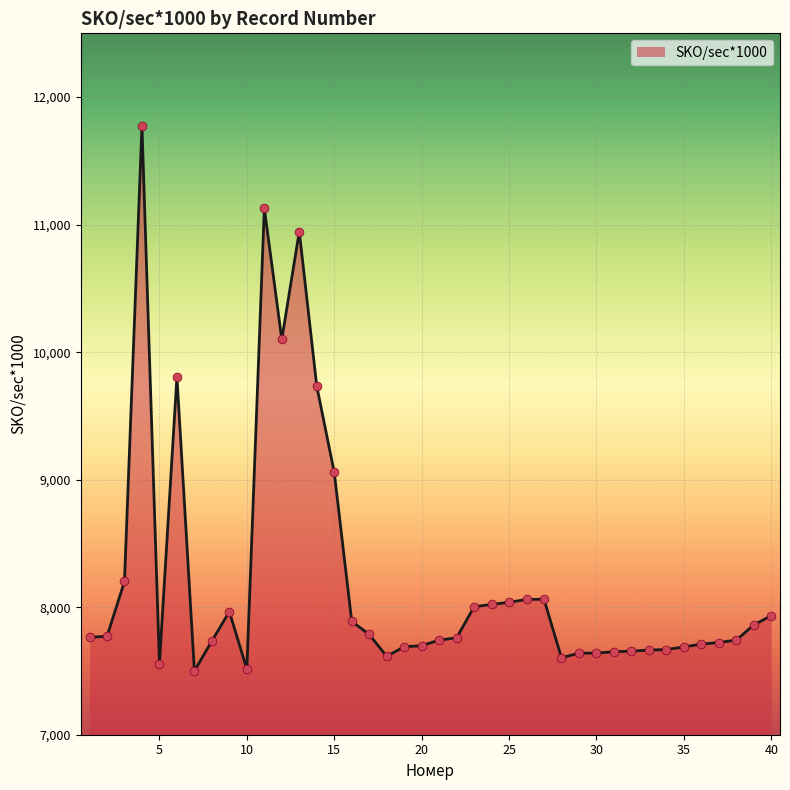

What is the smallest value displayed?

7500